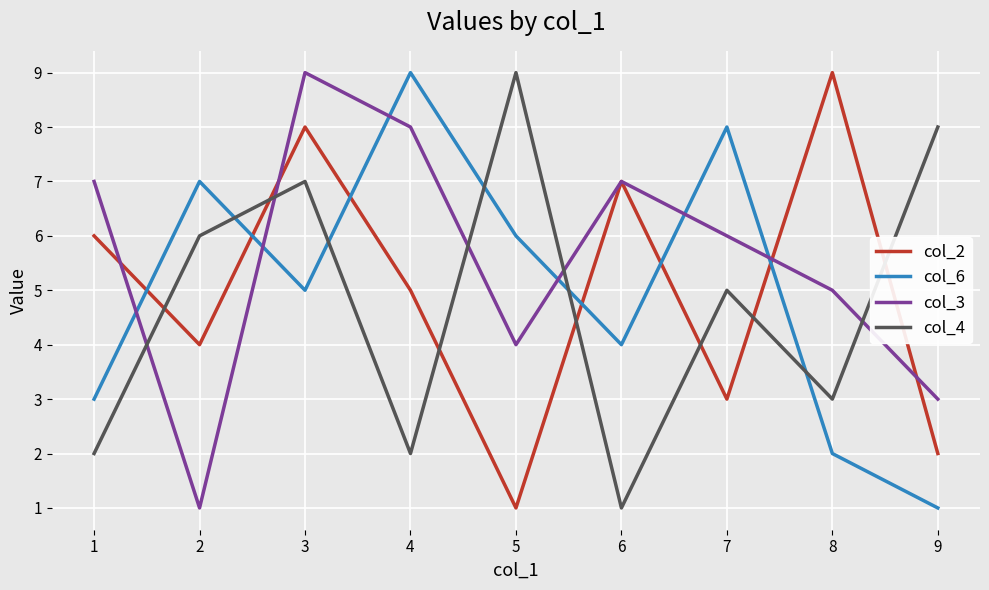

At which category is the sum across all series the highest?

3